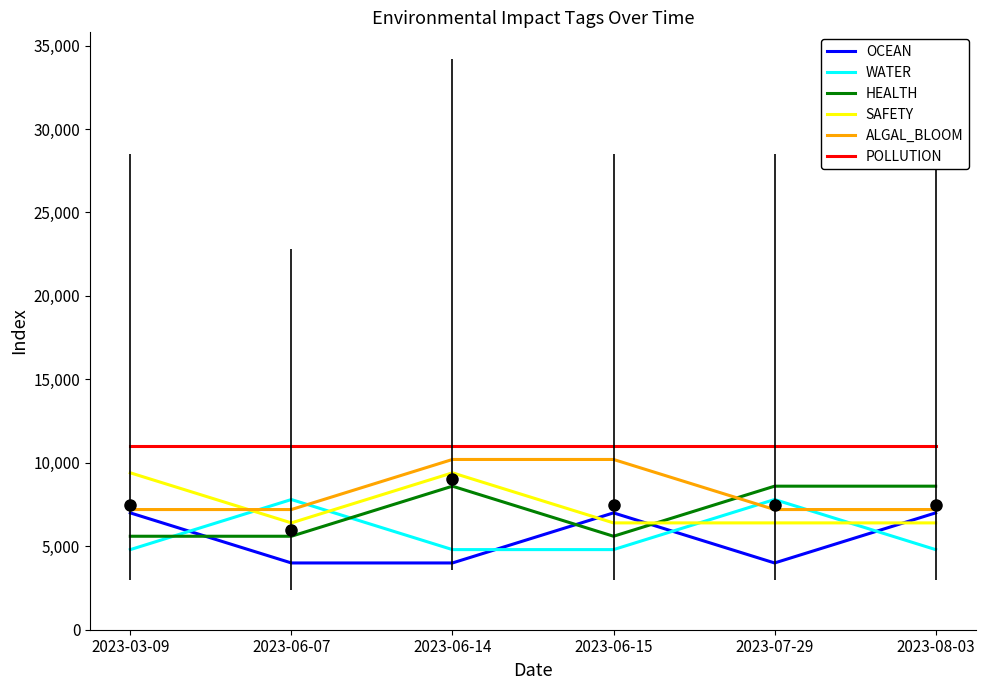

How many lines are shown in the chart?

6